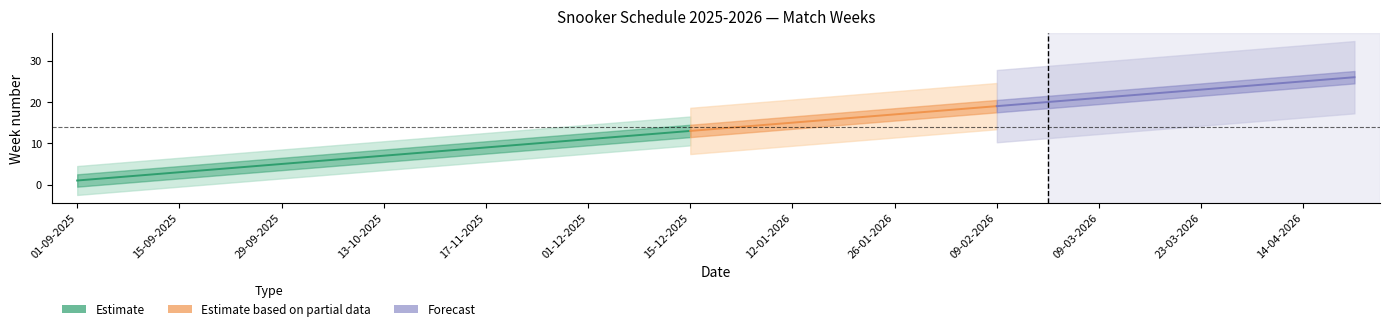

Read the Away matches value at 02-02-2026.

18